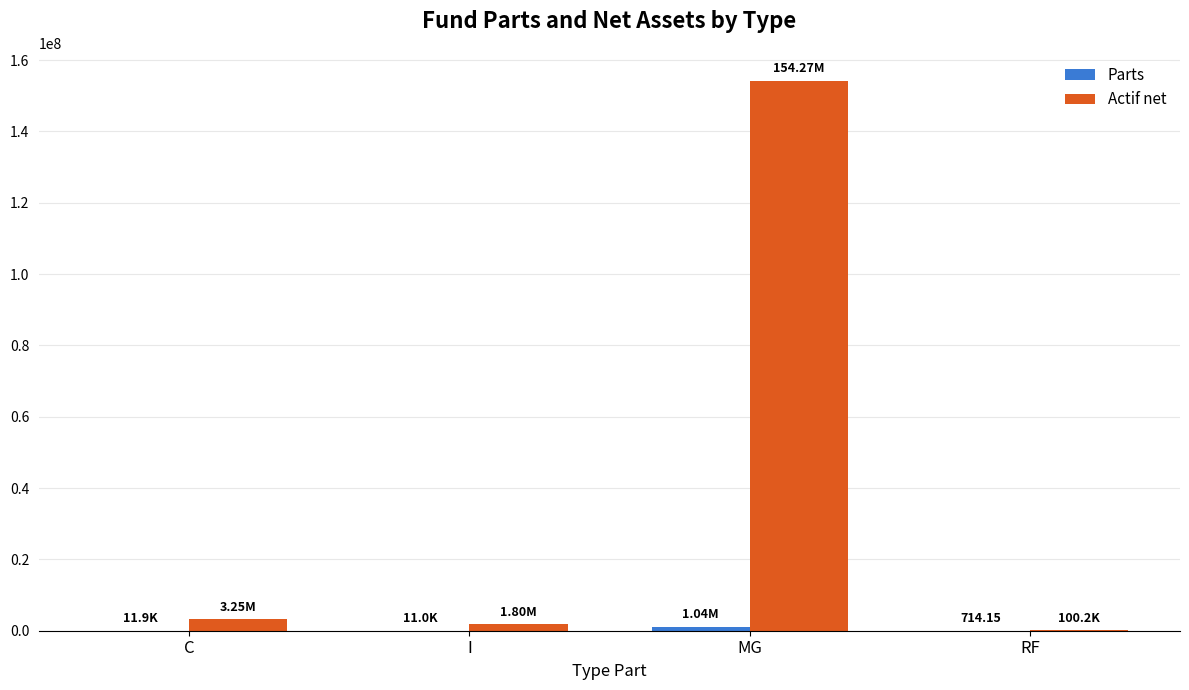

Are the bars grouped side by side (vs. stacked)?

Yes